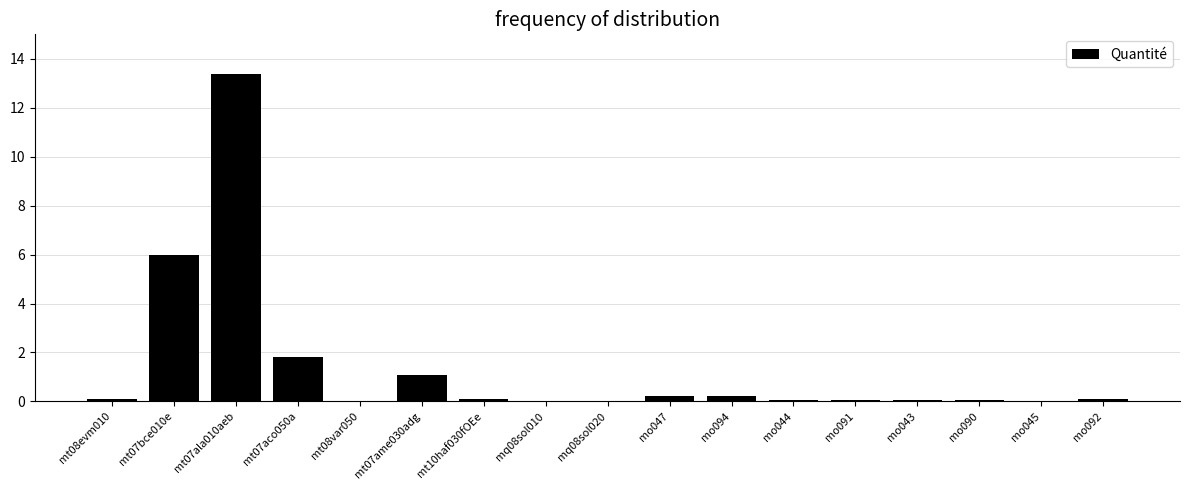

Is it true that the value at mq08sol010 is 0.0?

True